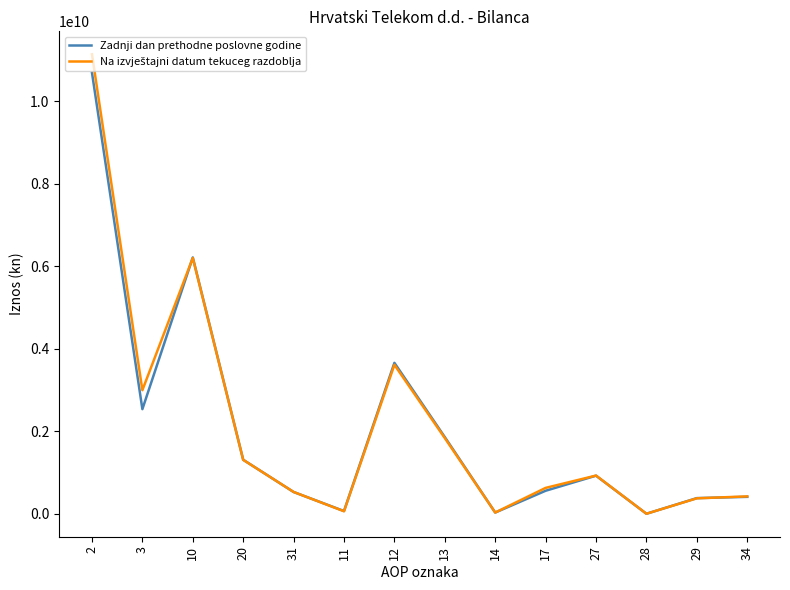

Where is the first local minimum for Zadnji dan prethodne poslovne godine?

3